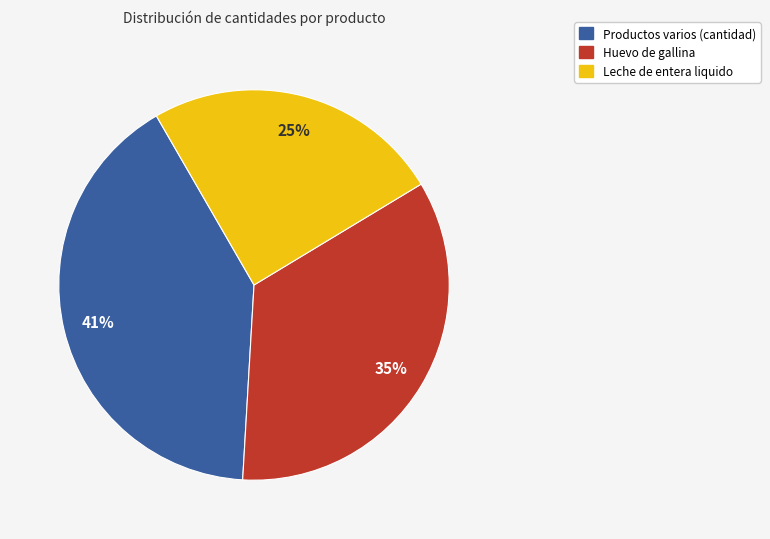

Is there a majority slice in this chart?

No